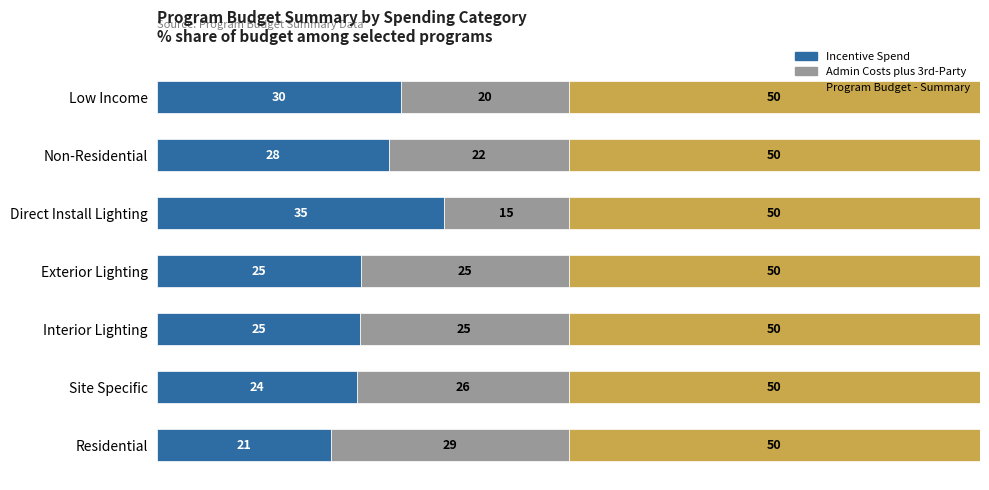

What are all the series names shown in the legend?

Incentive Spend, Admin Costs plus 3rd-Party, Program Budget - Summary